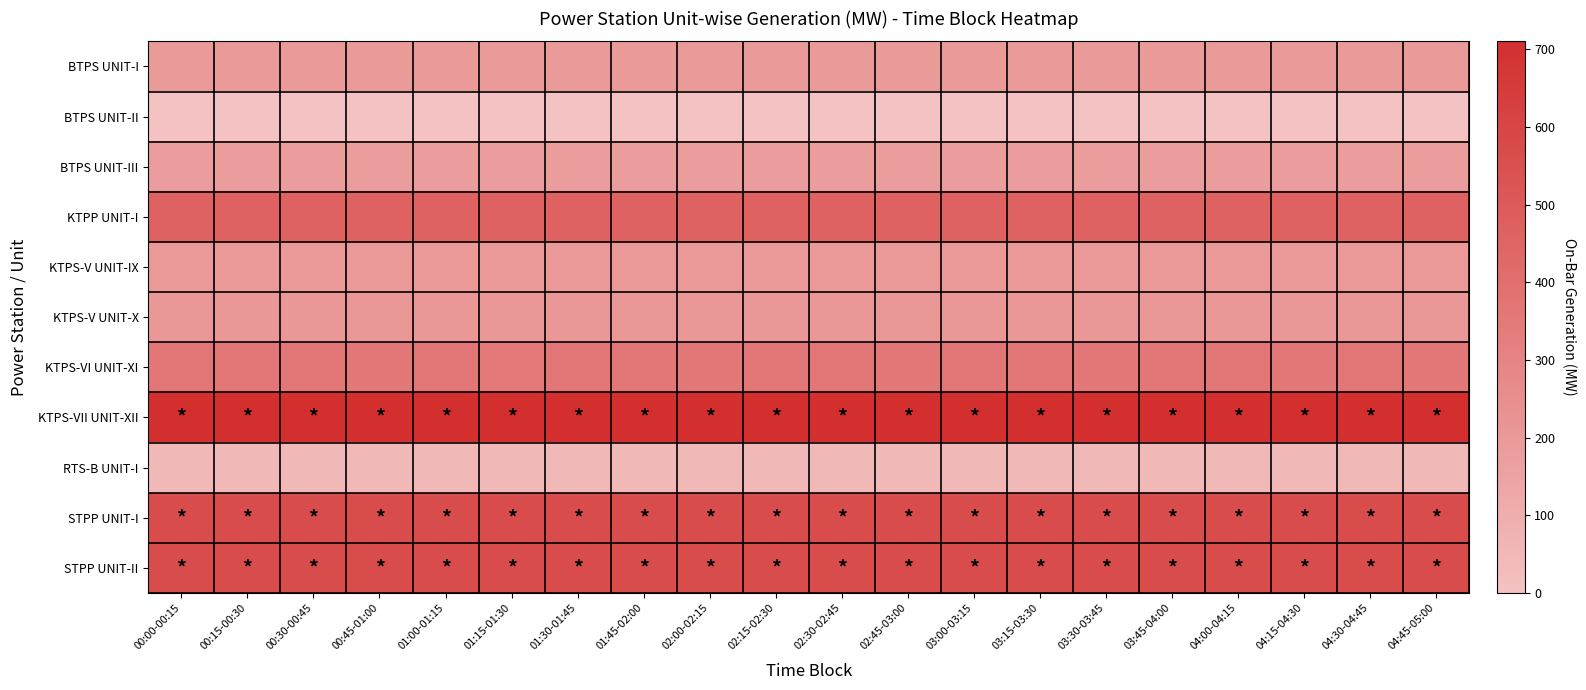

At how many categories does at least one series exceed 479?

20